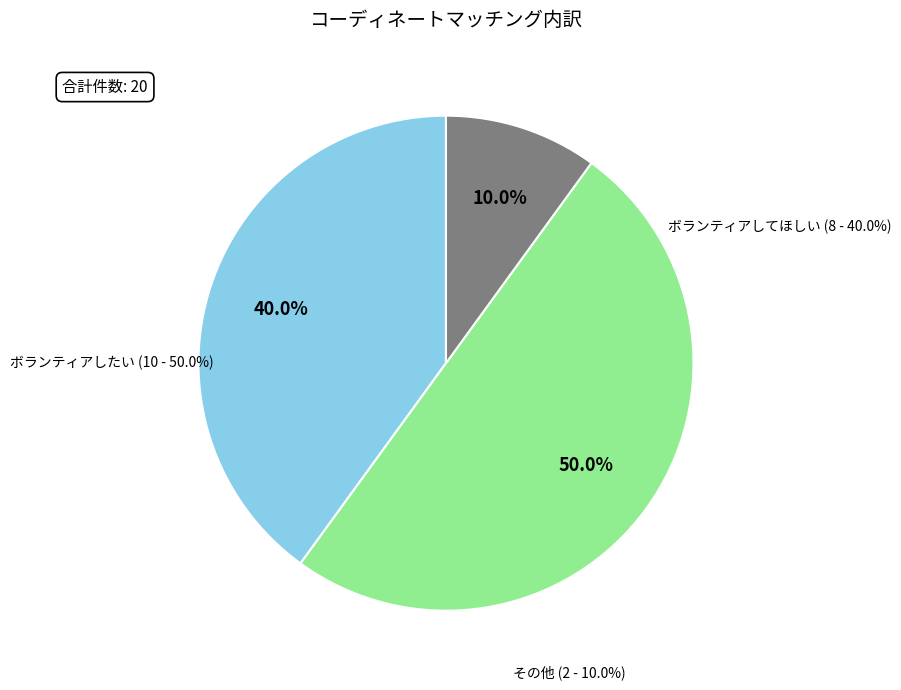

What is the total percentage of ボランティアしたい and その他?

60.0%